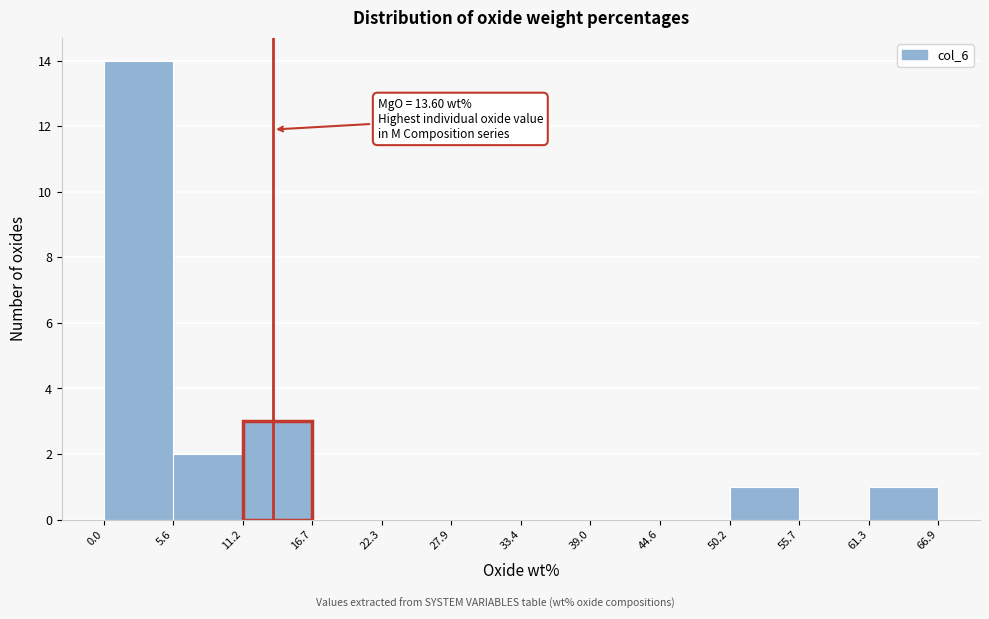

Over which range of the x-axis is the bar tallest?

0.0 to 5.6